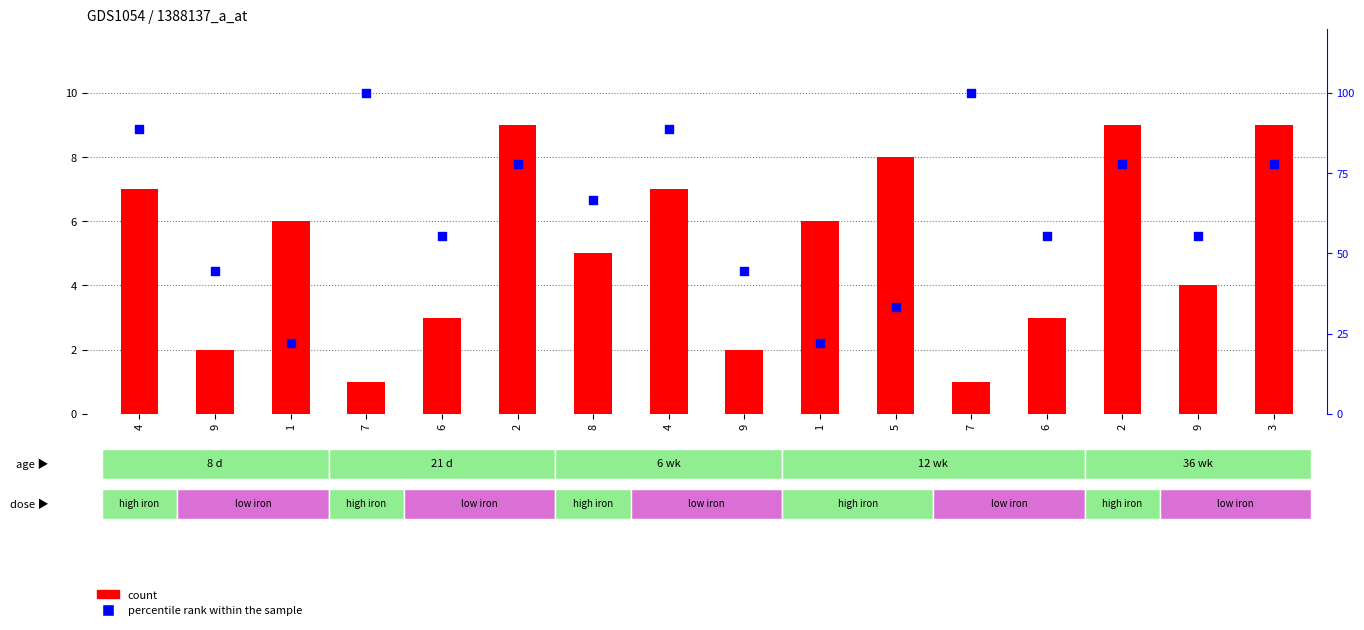

At which category is the sum across all series the highest?

7